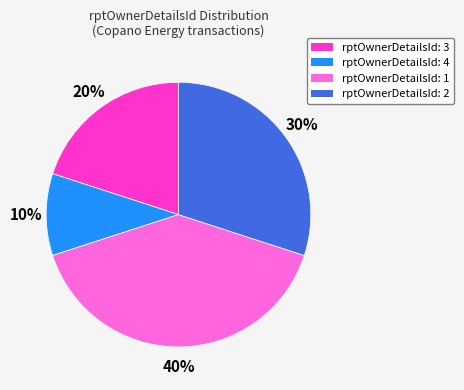

Is there a majority slice in this chart?

No